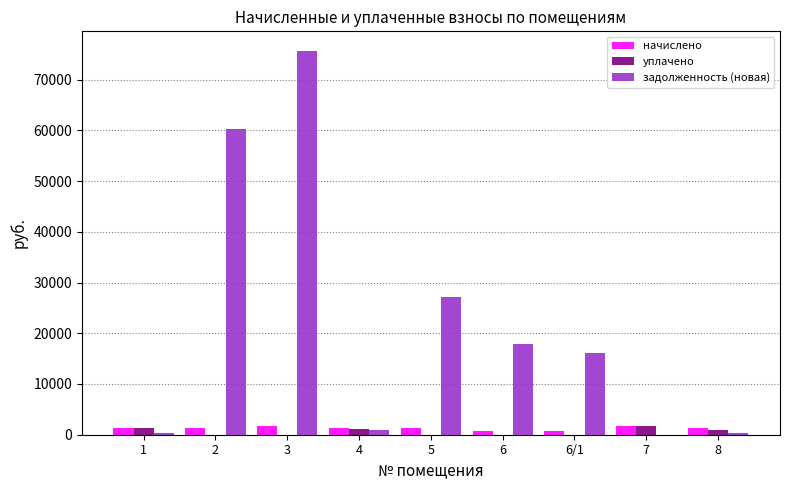

Count the number of data series in this chart.

3